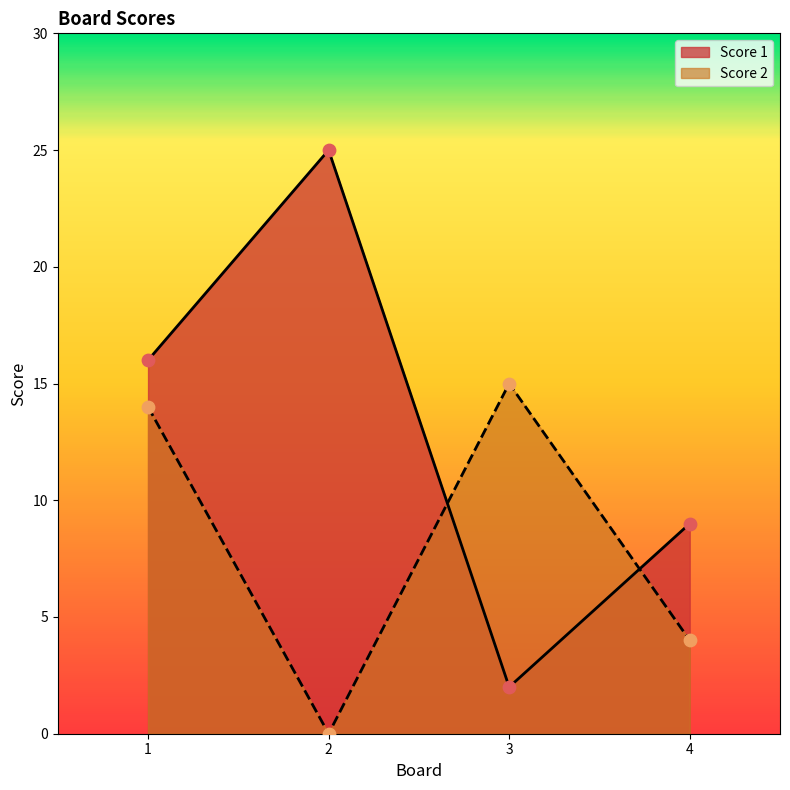

Which series has the largest Y range (max minus min)?

Score 1